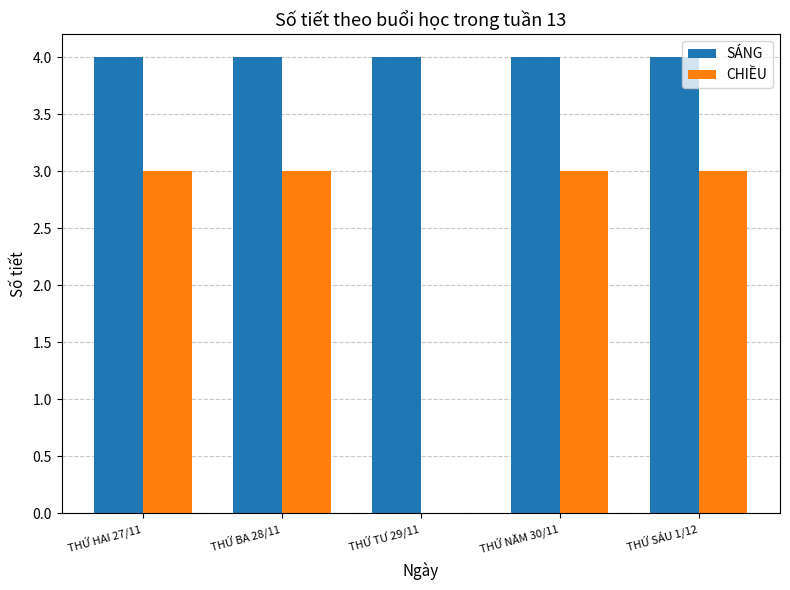

Reading left to right, transcribe all the data shown in this chart.

SÁNG: THỨ HAI 27/11=4	THỨ BA 28/11=4	THỨ TƯ 29/11=4	THỨ NĂM 30/11=4	THỨ SÁU 1/12=4
CHIỀU: THỨ HAI 27/11=3	THỨ BA 28/11=3	THỨ TƯ 29/11=0	THỨ NĂM 30/11=3	THỨ SÁU 1/12=3